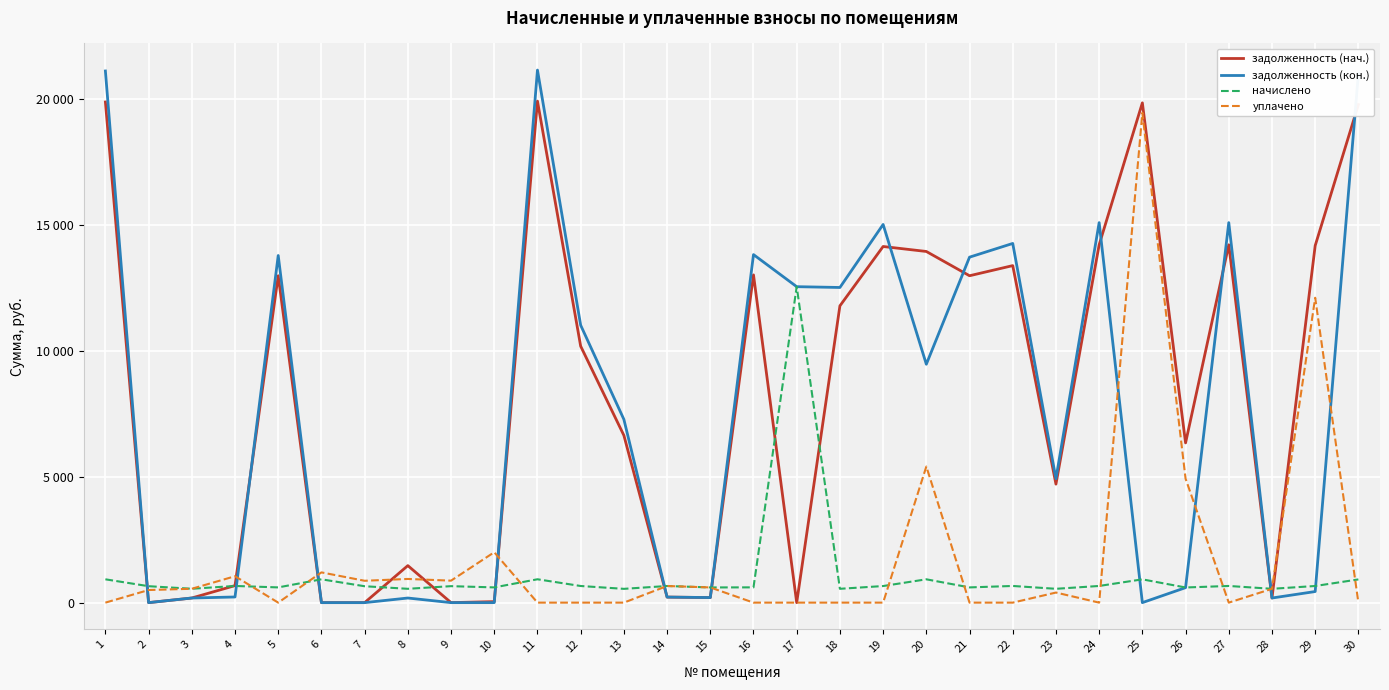

What are all the series names shown in the legend?

задолженность (нач.), задолженность (кон.), начислено, уплачено